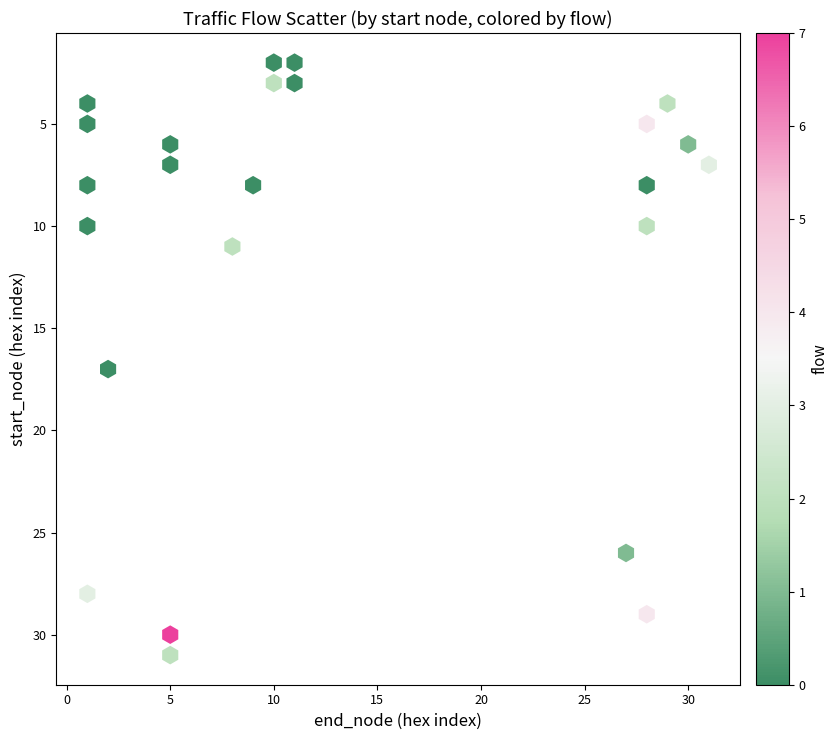

What Y value in the scatter plot is closest to 16?

17